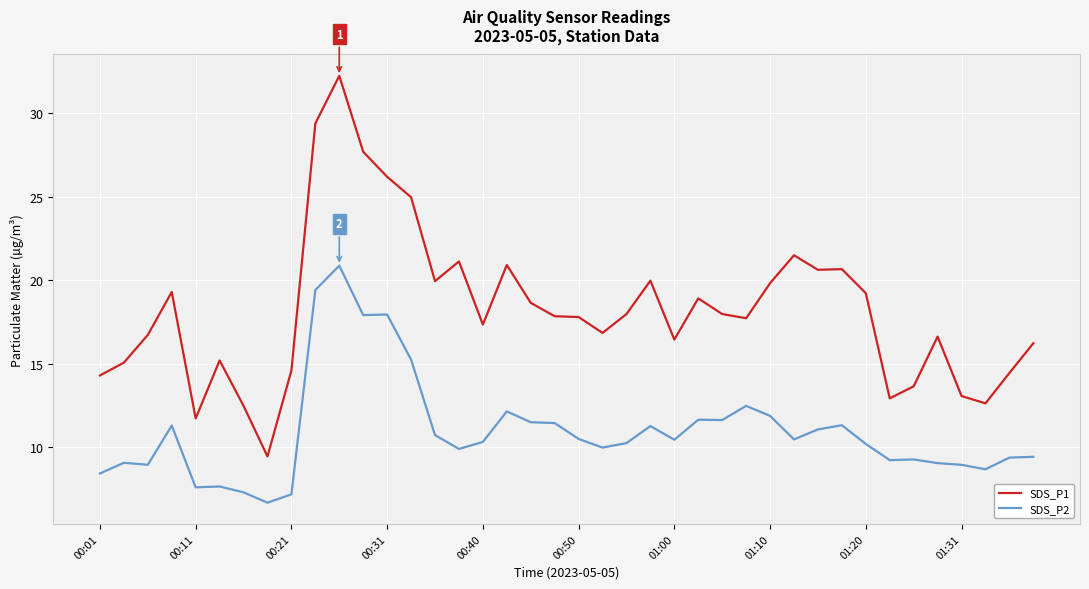

True or false: SDS_P2 and SDS_P1 cross at least once.

False